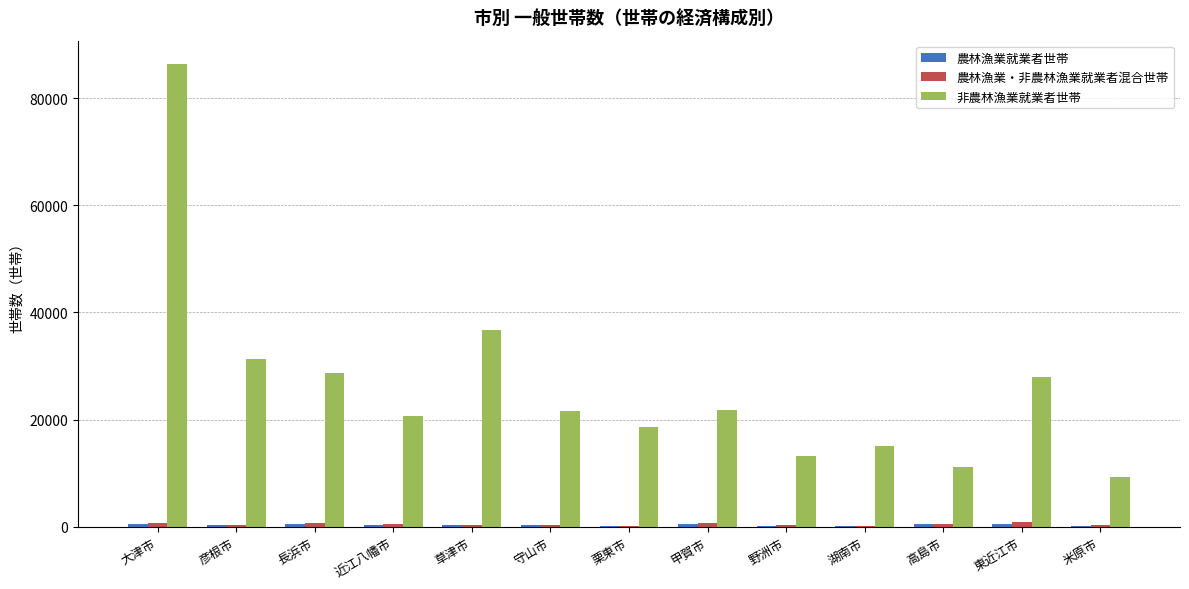

Which label corresponds to the largest value in the chart?

大津市